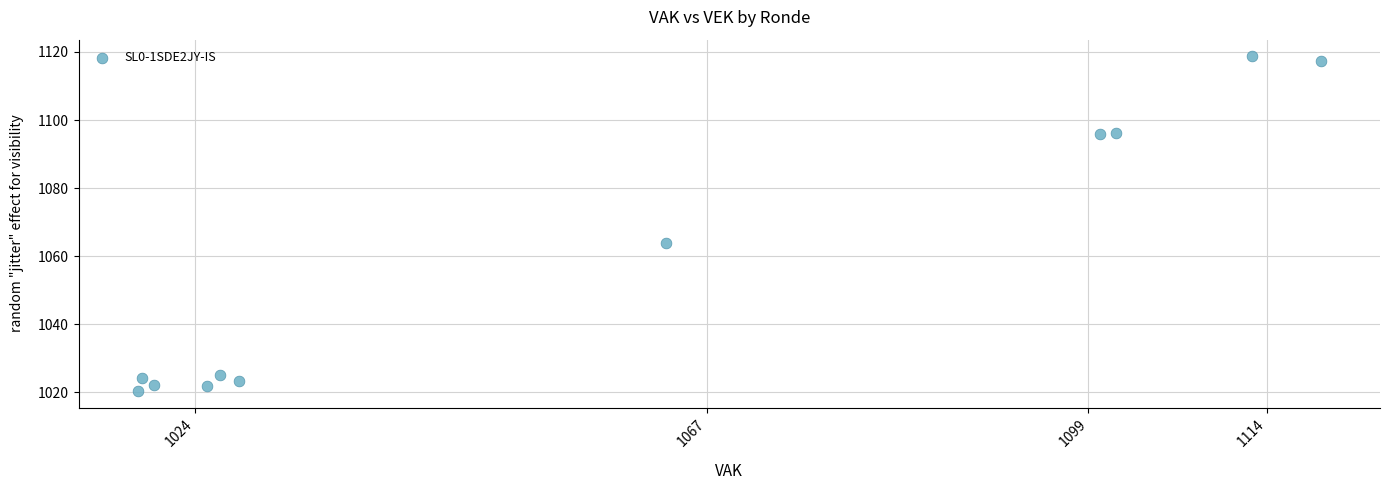

What is the range of Y values (max minus min)?

98.3